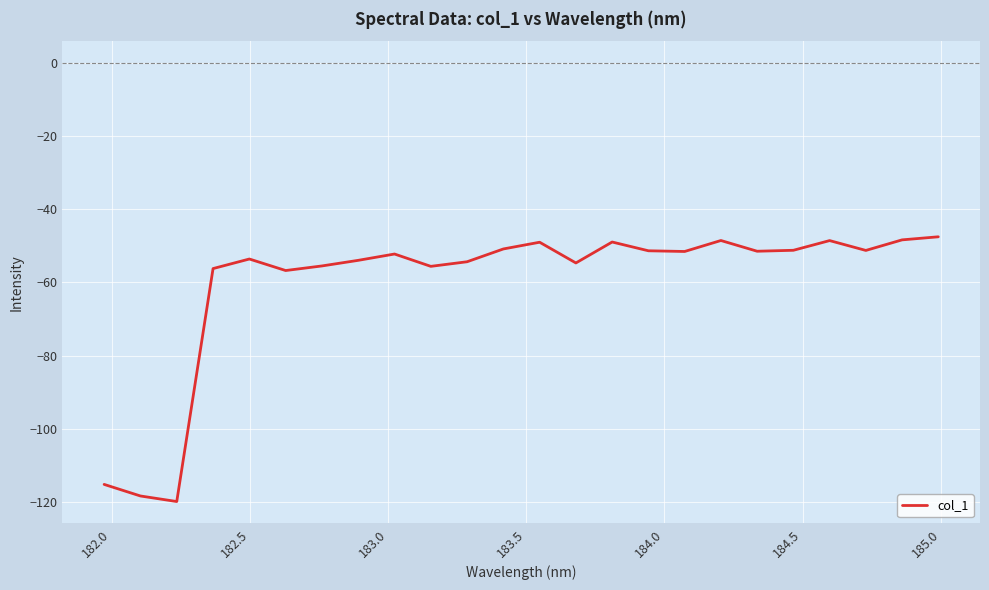

What is the smallest value displayed?

-120.0